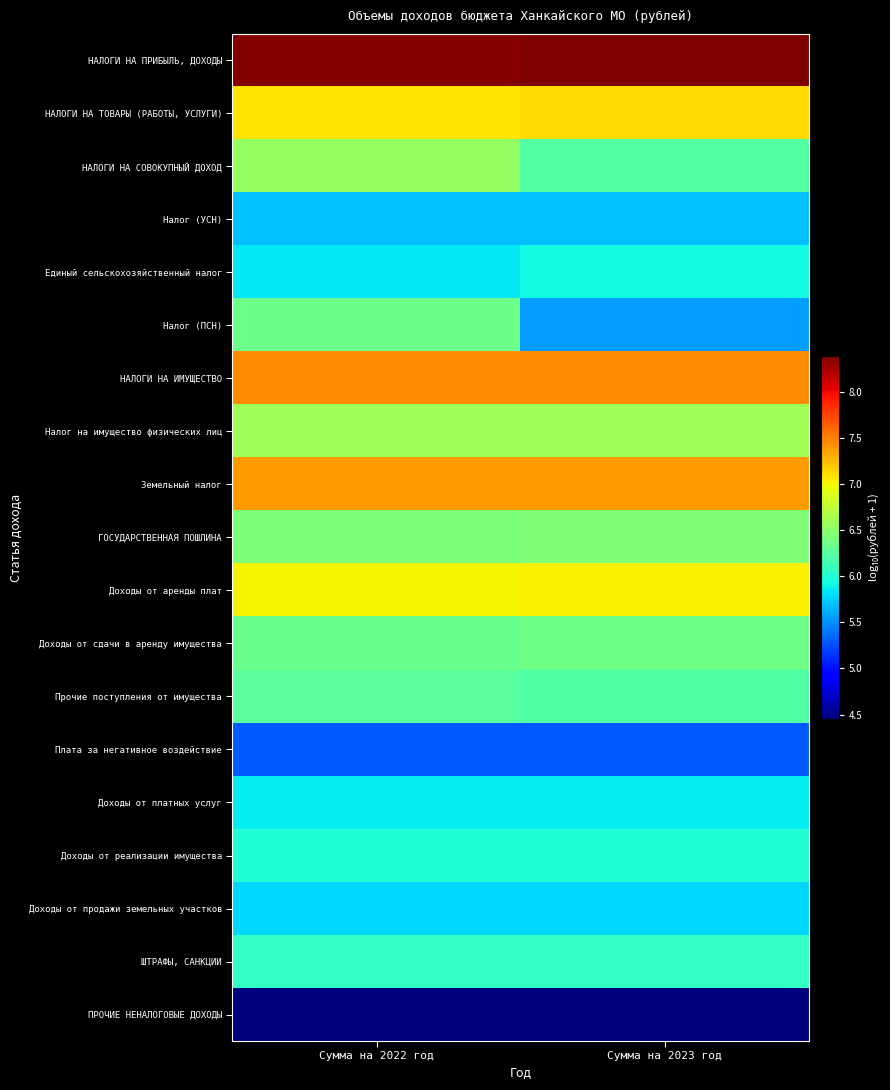

What is the total value across all series at Сумма на 2023 год?

119.8